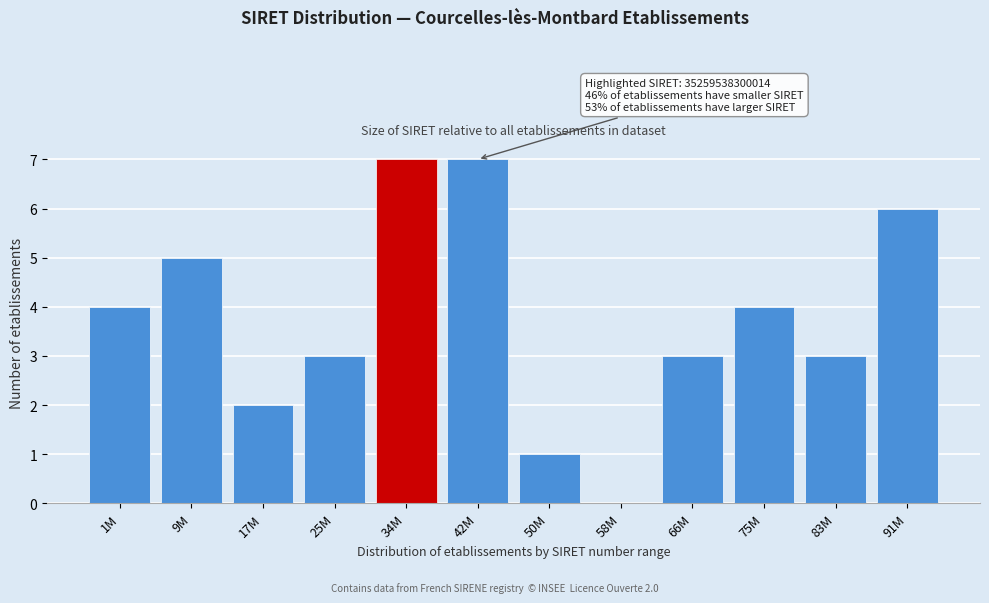

Reading right to left, extract all data points from this chart.

91M=6	83M=3	75M=4	66M=3	58M=0	50M=1	42M=7	34M=7	25M=3	17M=2	9M=5	1M=4